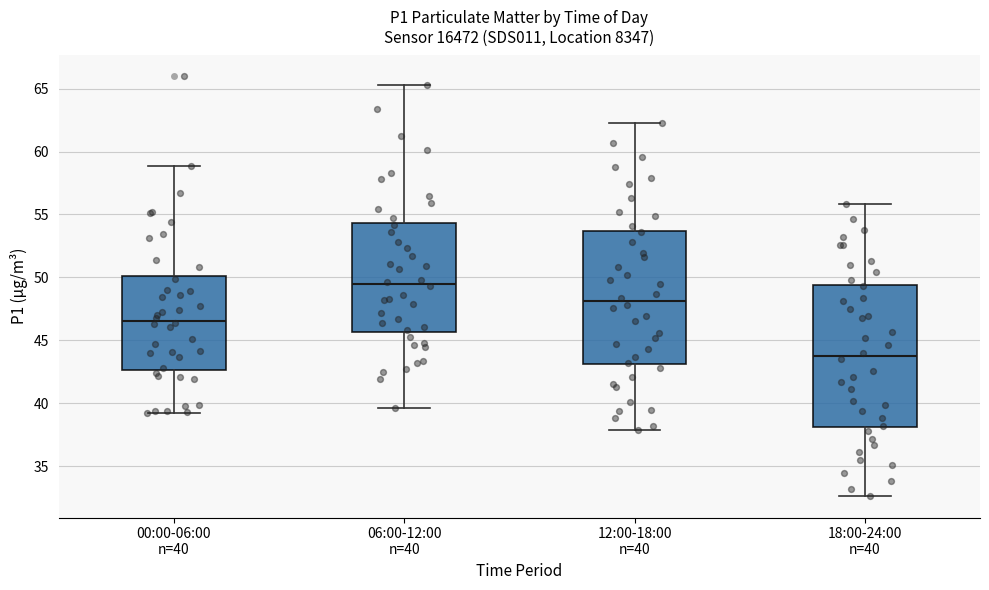

Which box's median line is the lowest?

18:00-24:00 n=40